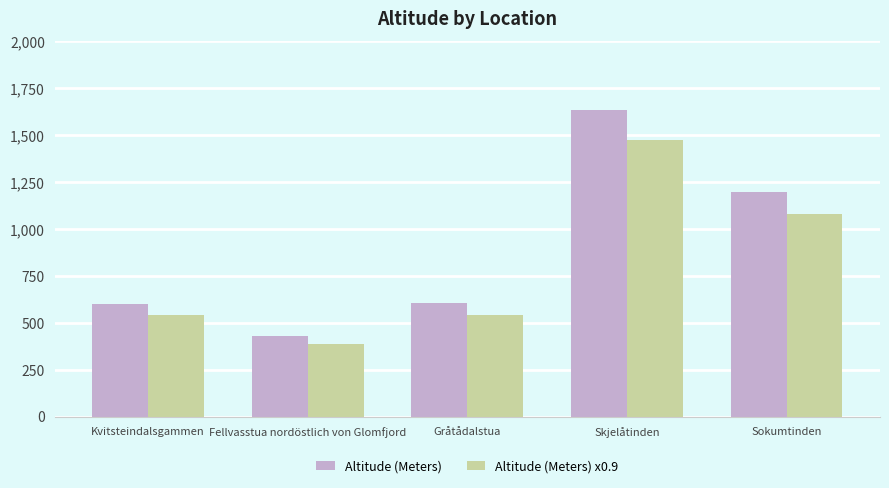

Is the value of Altitude (Meters) x0.9 at Kvitsteindalsgammen greater than the value of Altitude (Meters) at Gråtådalstua?

No